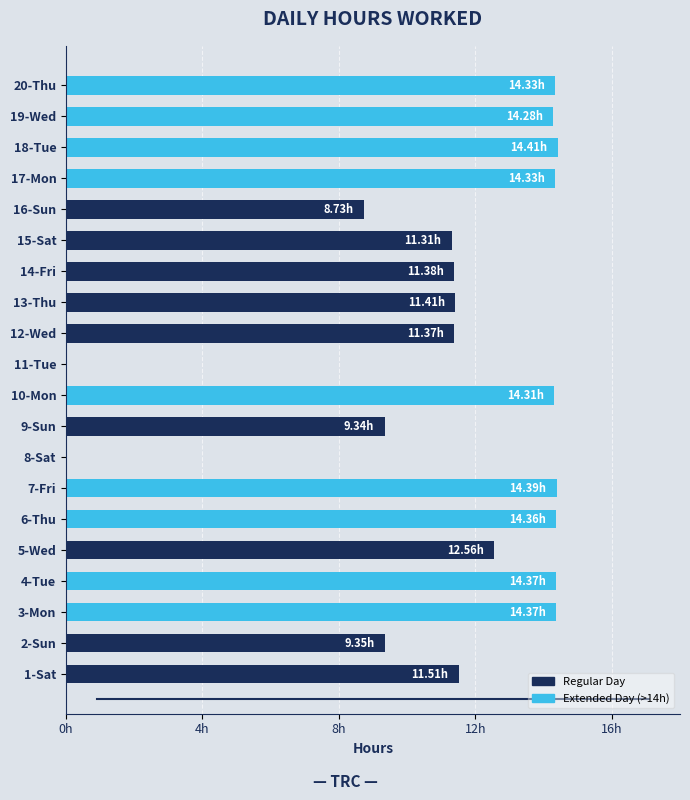

Reading left to right, list all the values displayed in this chart.

11.5	9.3	14.4	14.4	12.6	14.4	14.4	0.0	9.3	14.3	0.0	11.4	11.4	11.4	11.3	8.7	14.3	14.4	14.3	14.3